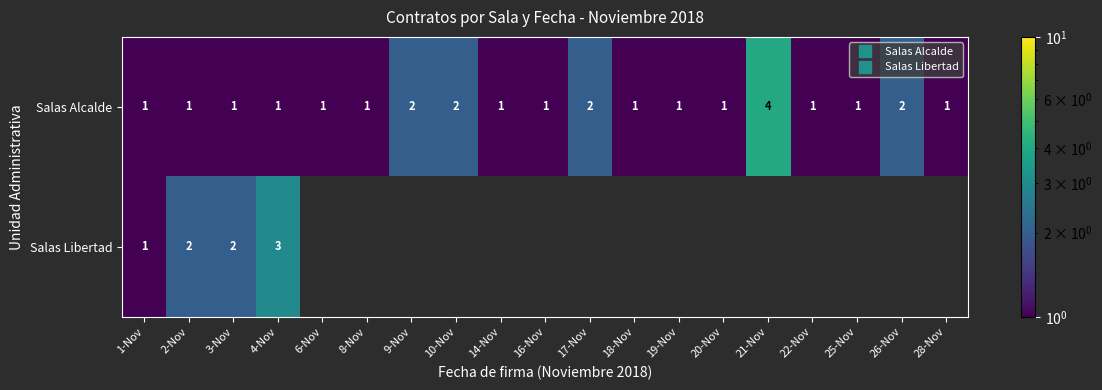

What is the difference between the maximum and minimum values in the Salas Libertad series?

2.0